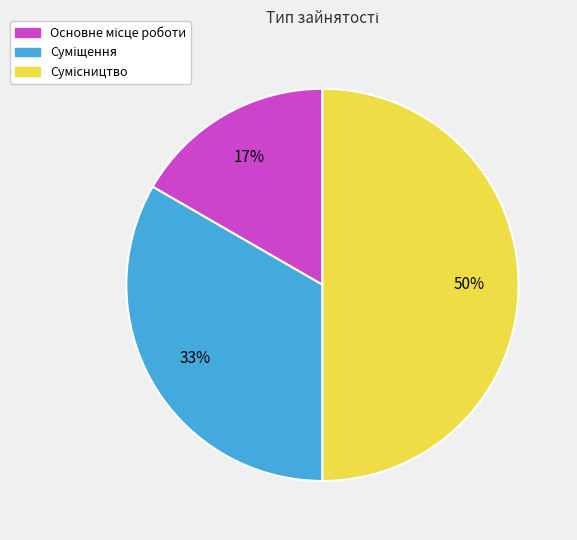

To the nearest percent, what is the average slice percentage?

33%